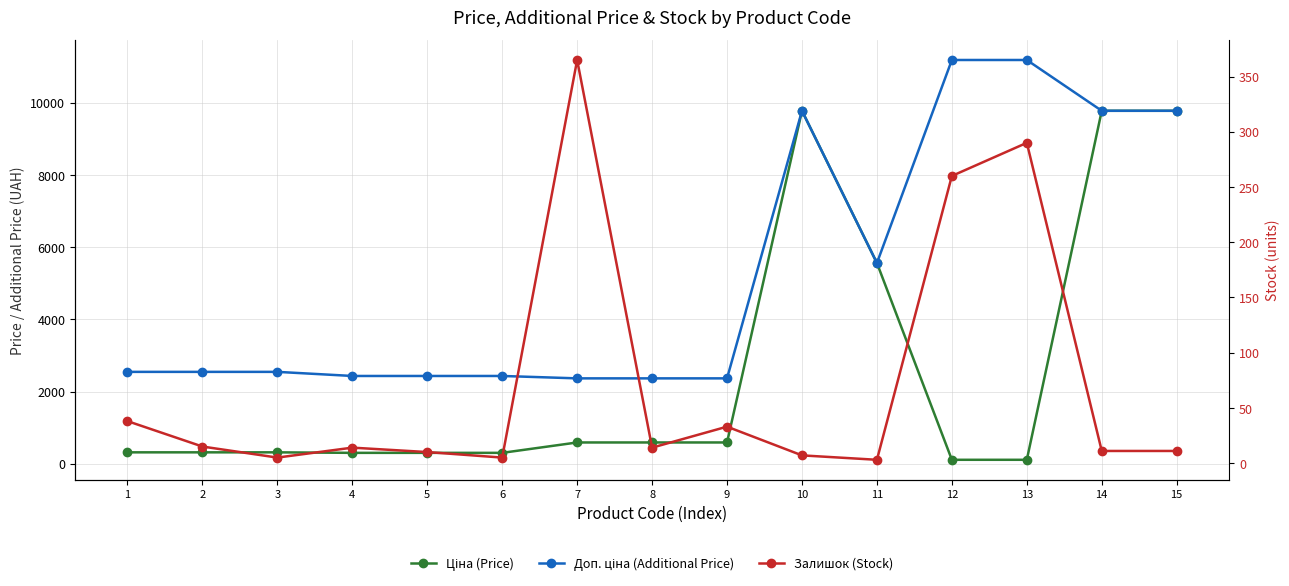

At which category is the sum across all series the highest?

14